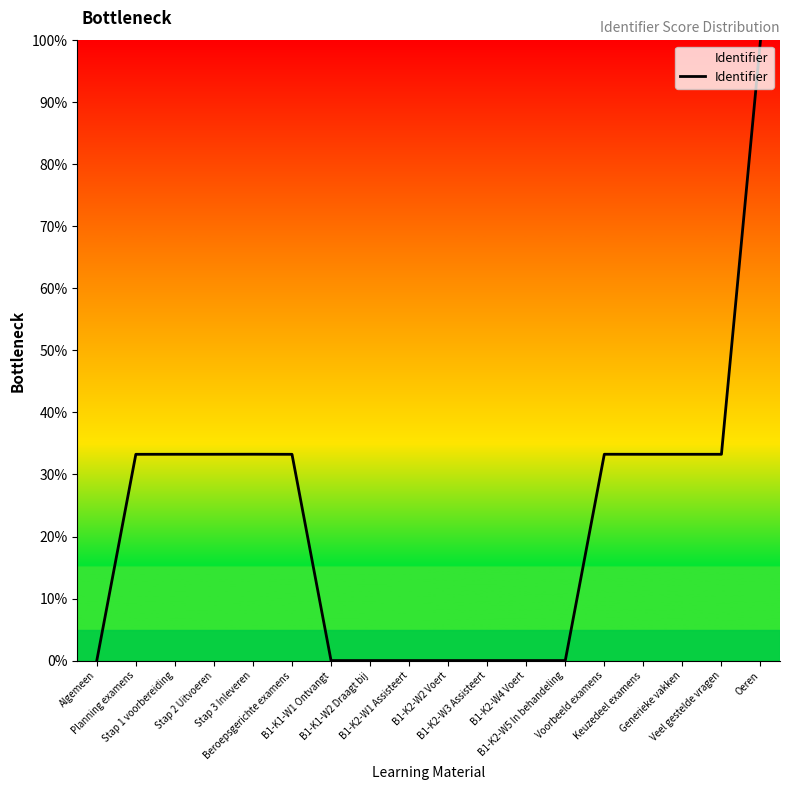

What is the difference between the maximum and minimum values?

100.0